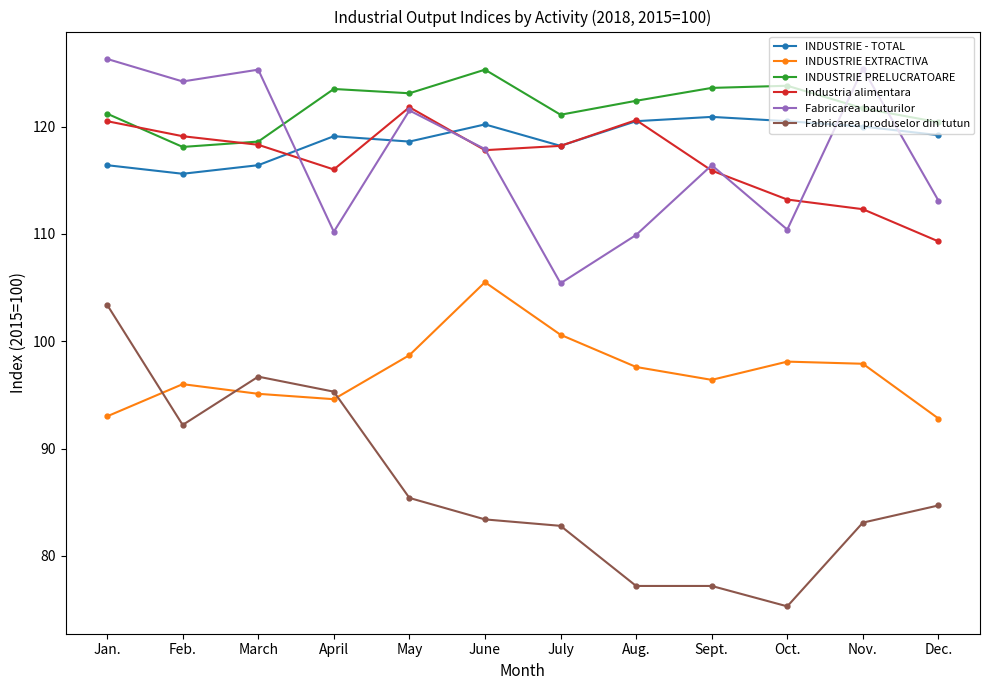

What is the sum of all INDUSTRIE - TOTAL values?

1425.6